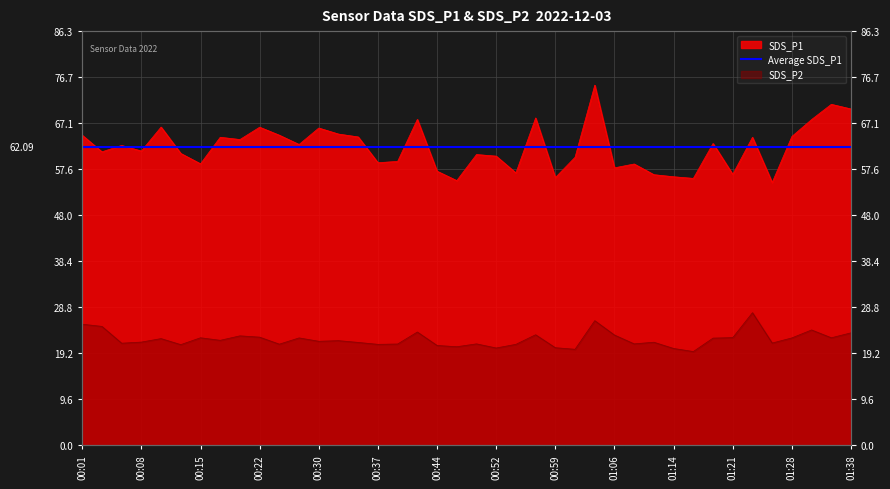

The value of SDS_P1 at 00:32 is 13.2. True or false?

False